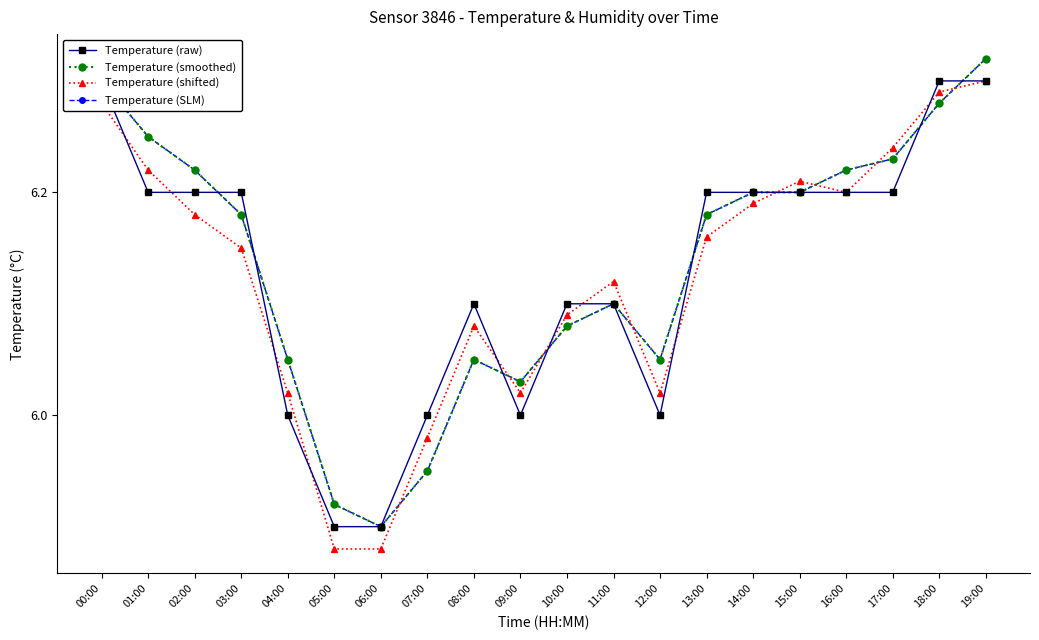

Which has a higher value, 10:00 or 15:00?

15:00